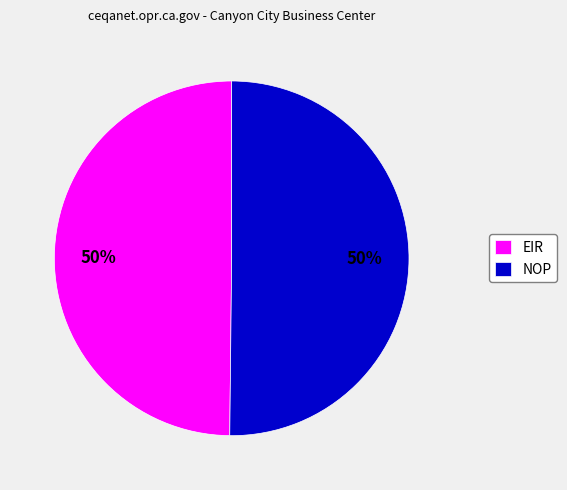

What is the ratio of the value at NOP to the value at EIR?

1.0